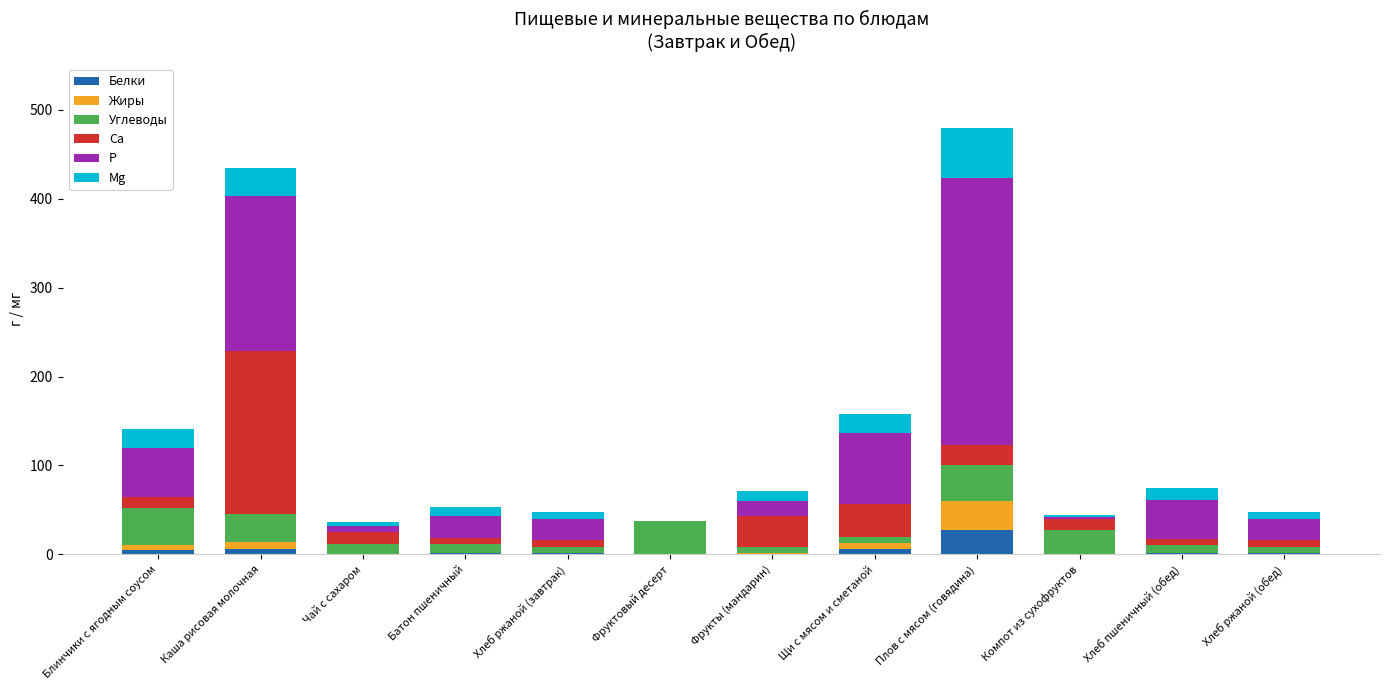

Which category has the highest value in the Белки series?

Плов с мясом (говядина)